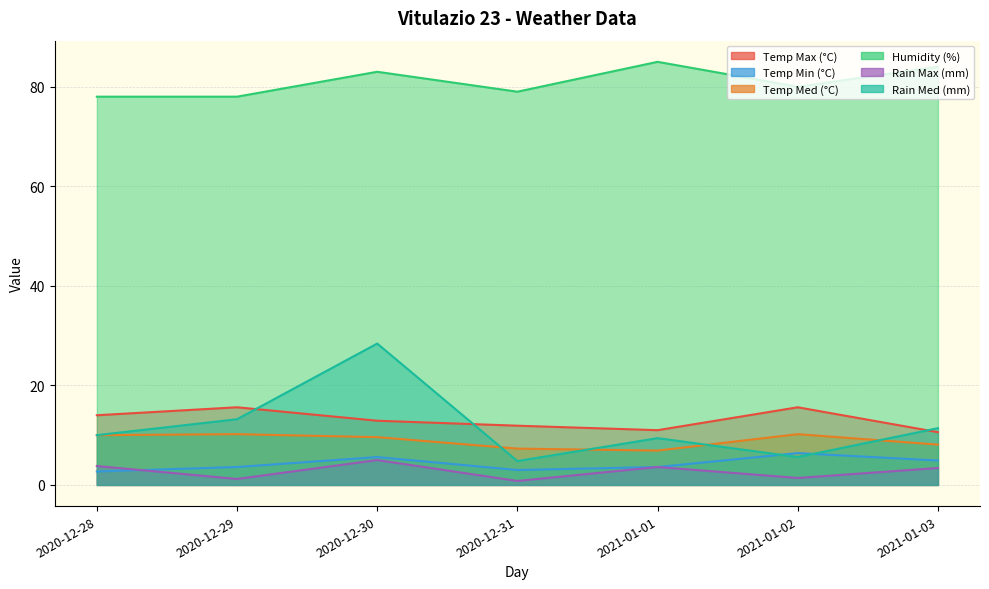

At which category does the chart reach its peak across all series?

2021-01-01